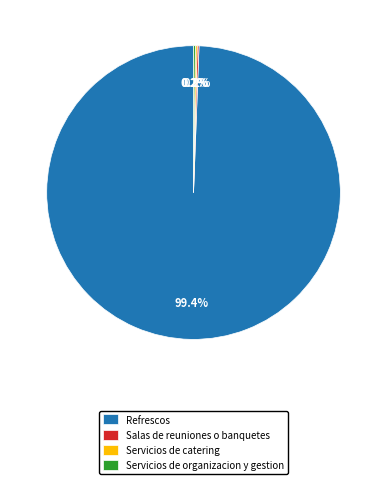

Does Refrescos account for over 50% of the chart?

Yes